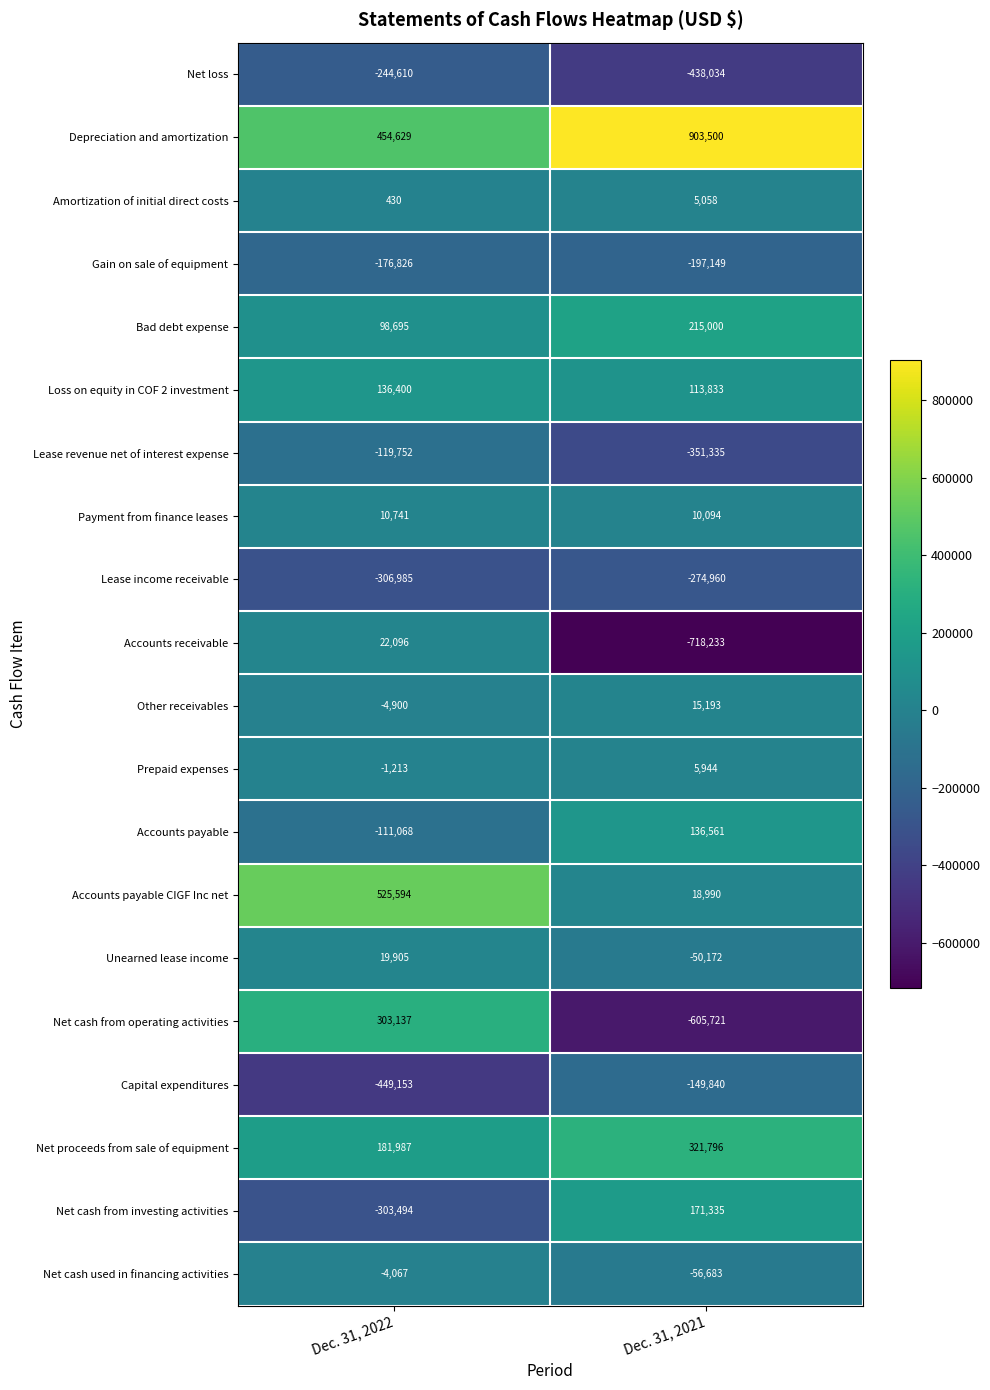

What is the total value across all series at Dec. 31, 2022?

31546